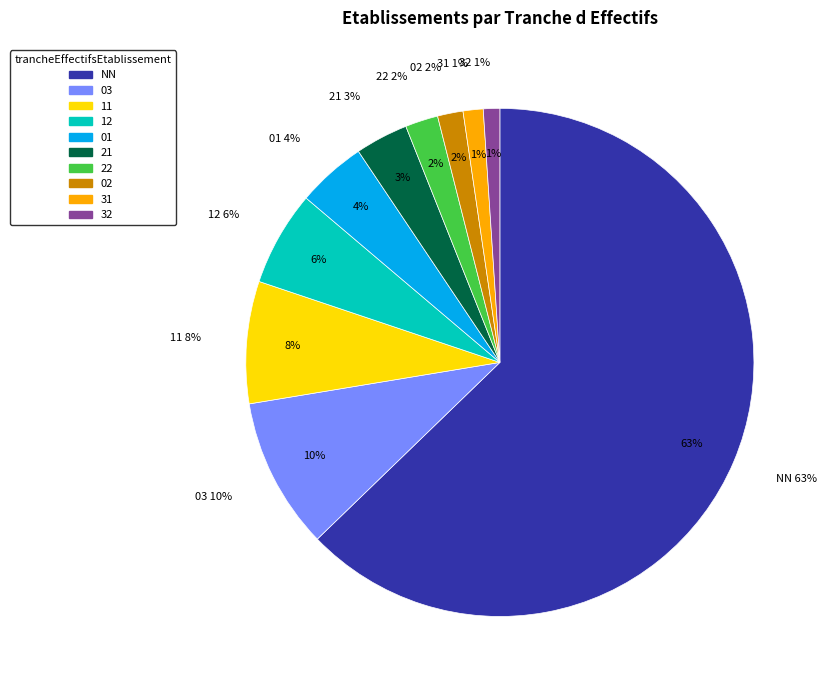

Combined, what portion of the pie is 03 and 12?

15.7%